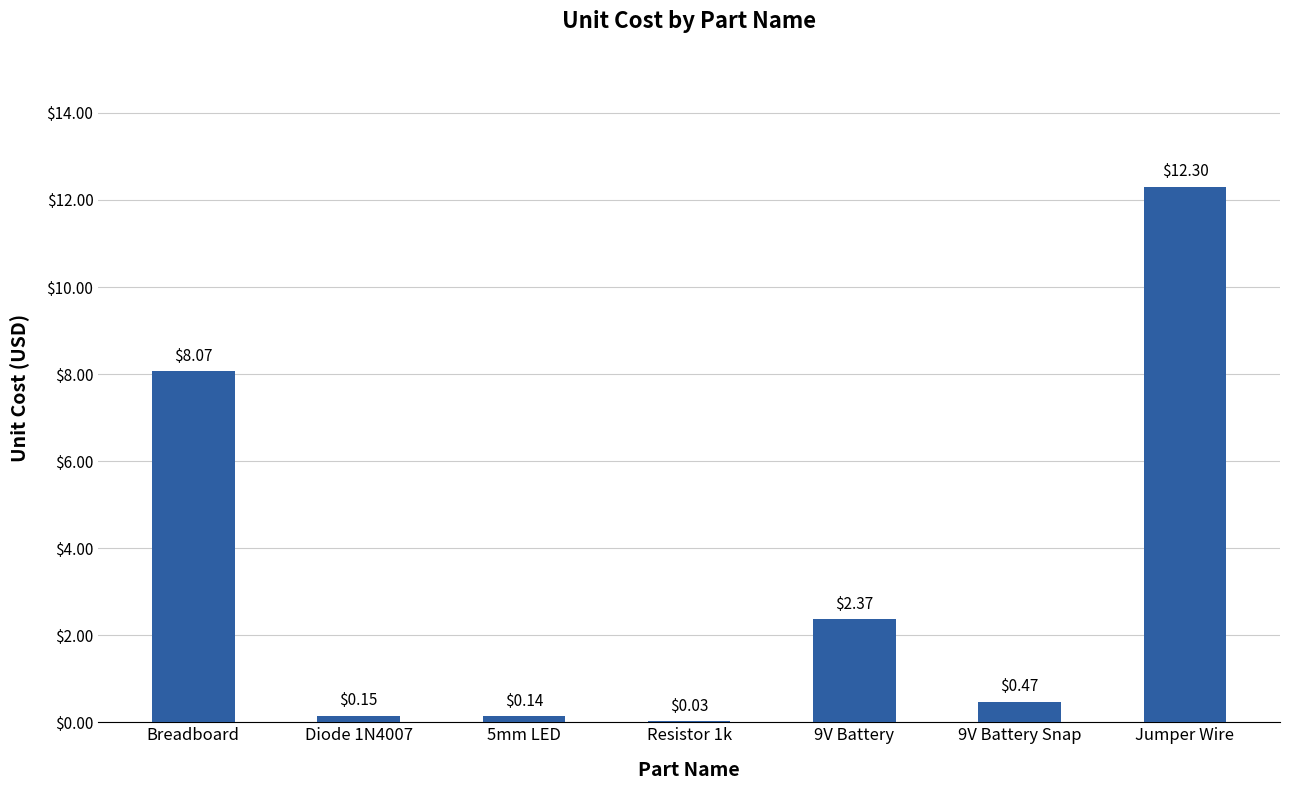

At which label is the value closest to 6?

Breadboard